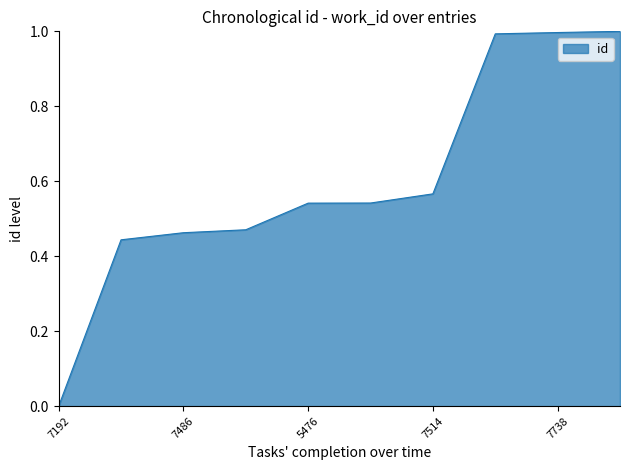

How many values exceed 0?

9